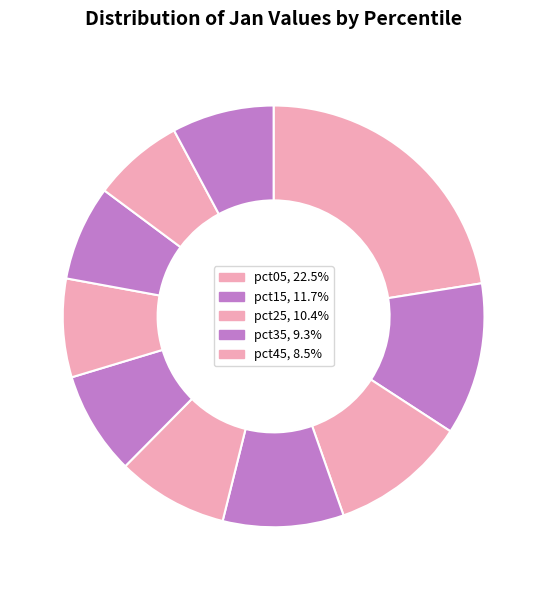

Count the number of slices in the pie.

10